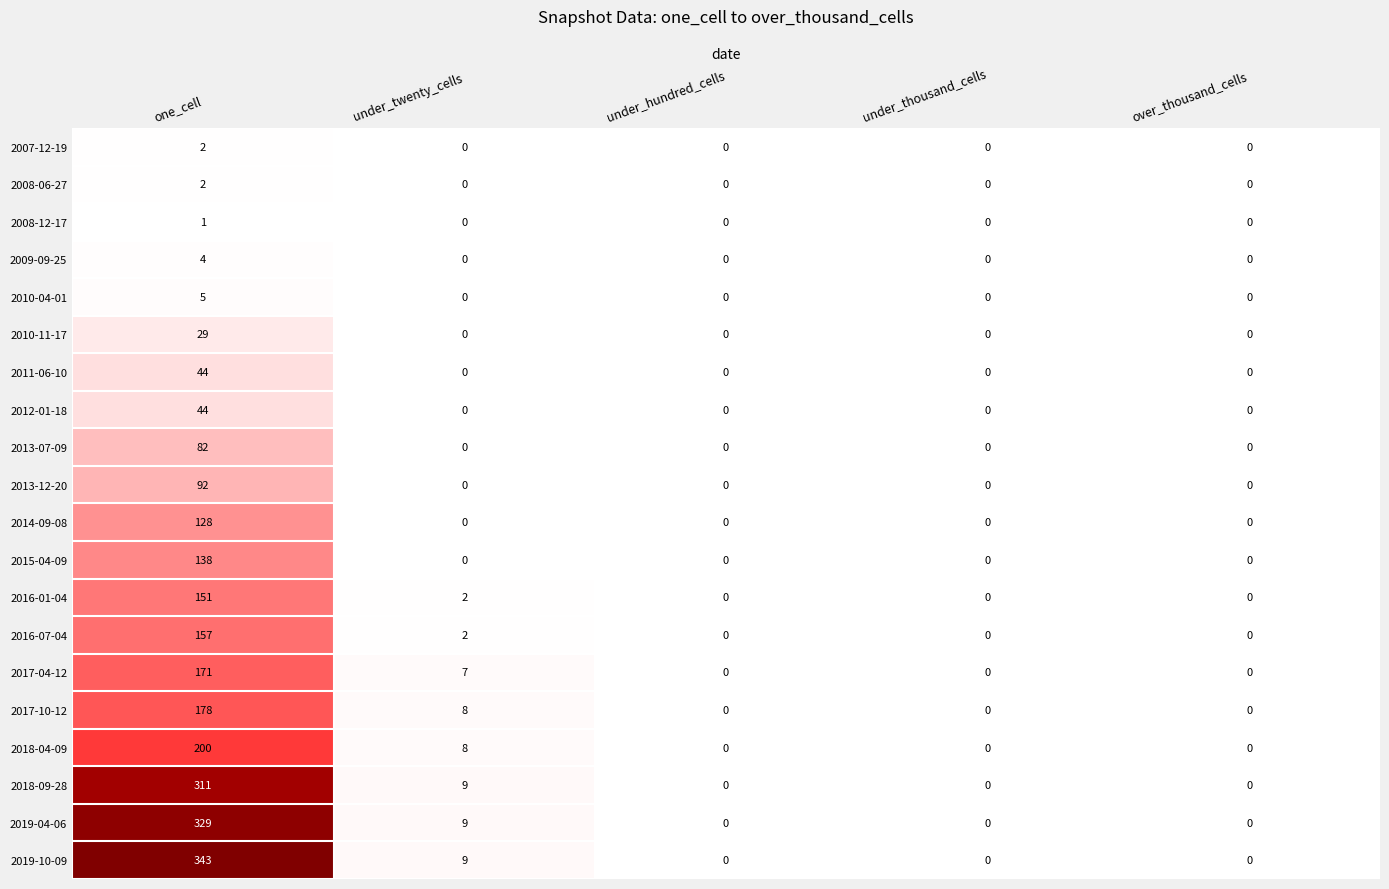

What is the difference between the highest and lowest values at under_twenty_cells?

9